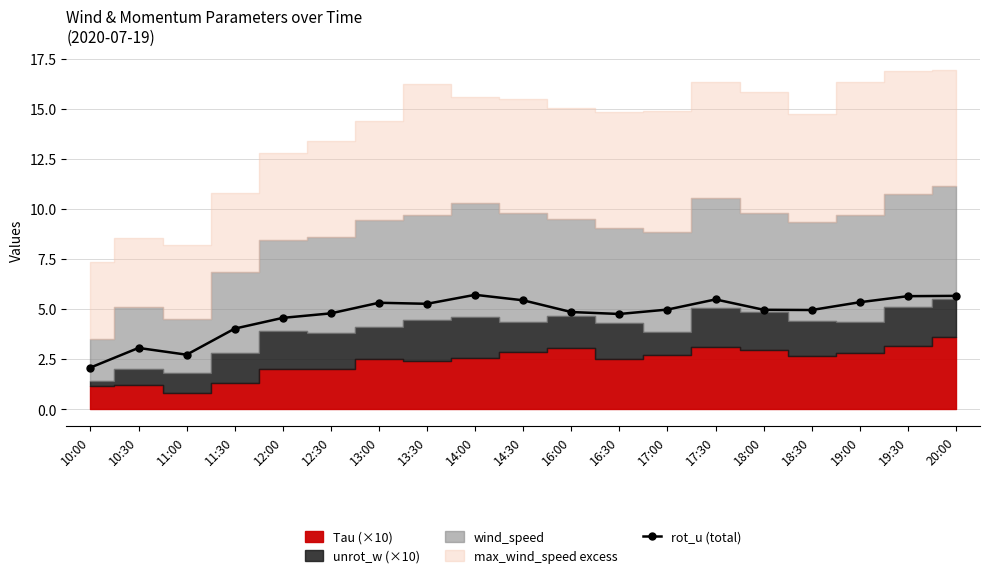

List the labels in order of value, largest first.

14:00, 20:00, 19:30, 17:30, 14:30, 19:00, 13:00, 13:30, 17:00, 18:00, 18:30, 16:00, 12:30, 16:30, 12:00, 11:30, 10:30, 11:00, 10:00